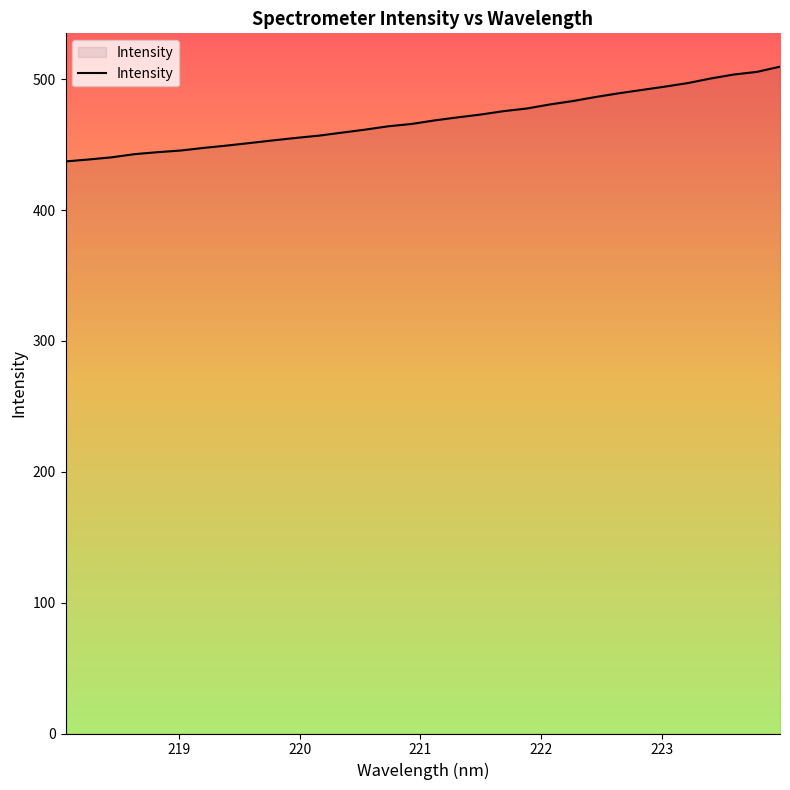

What is the maximum value shown in the chart?

509.6